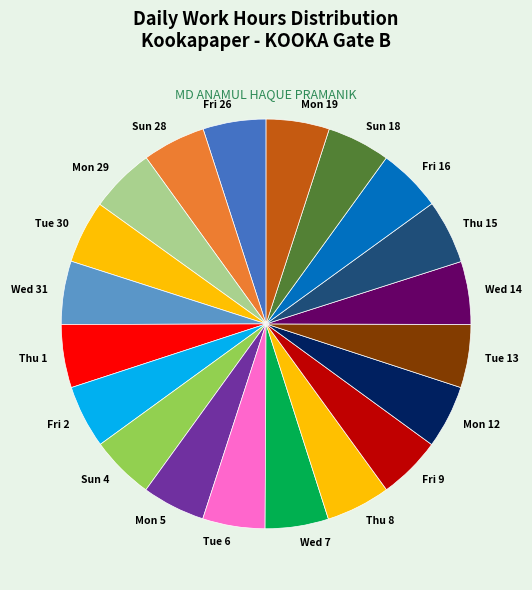

True or false: Thu 1 accounts for 5% of the total.

True